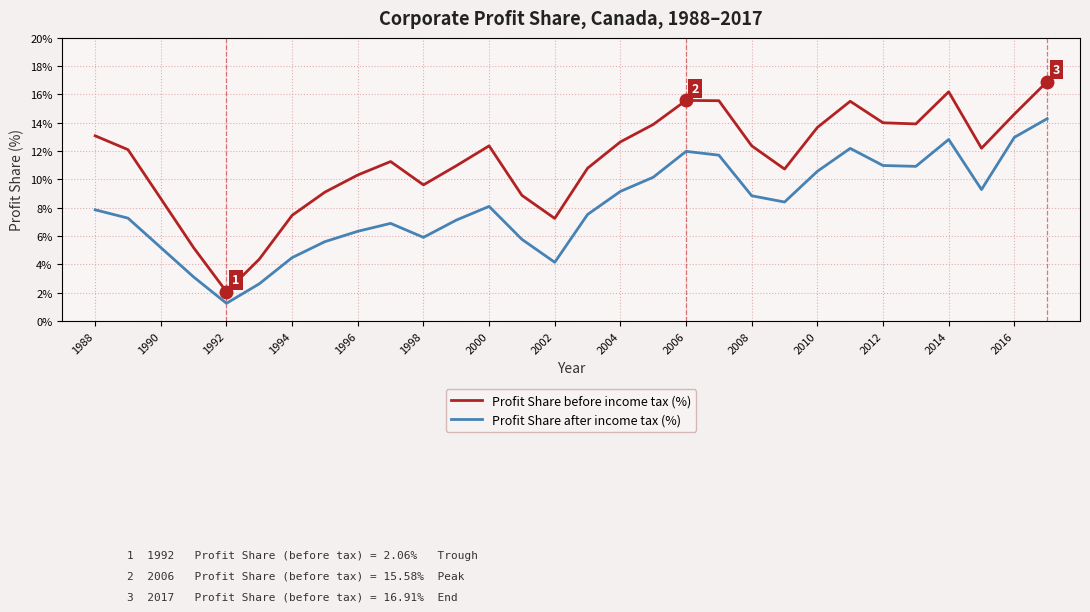

Which series has the widest spread of values?

Profit Share before income tax (%)